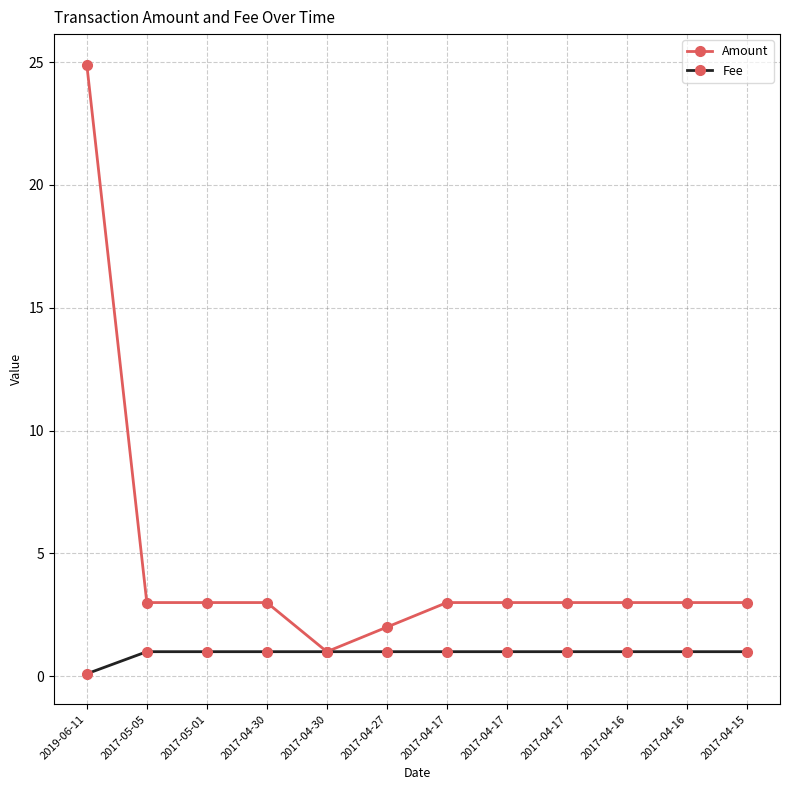

What is the difference between the Amount values at 2019-06-11 and 2017-04-27?

22.9